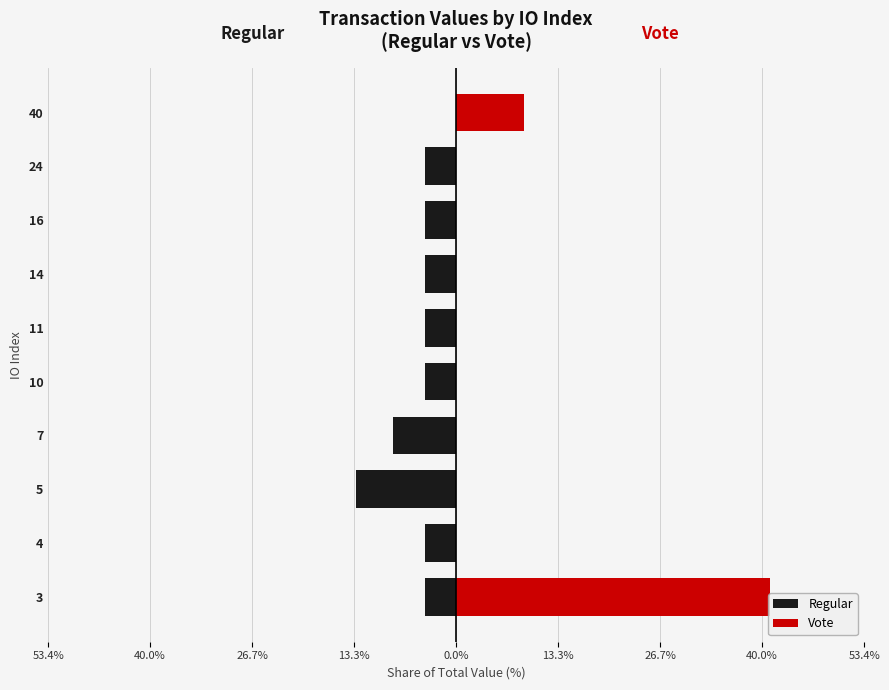

What are all the series names shown in the legend?

Regular, Vote